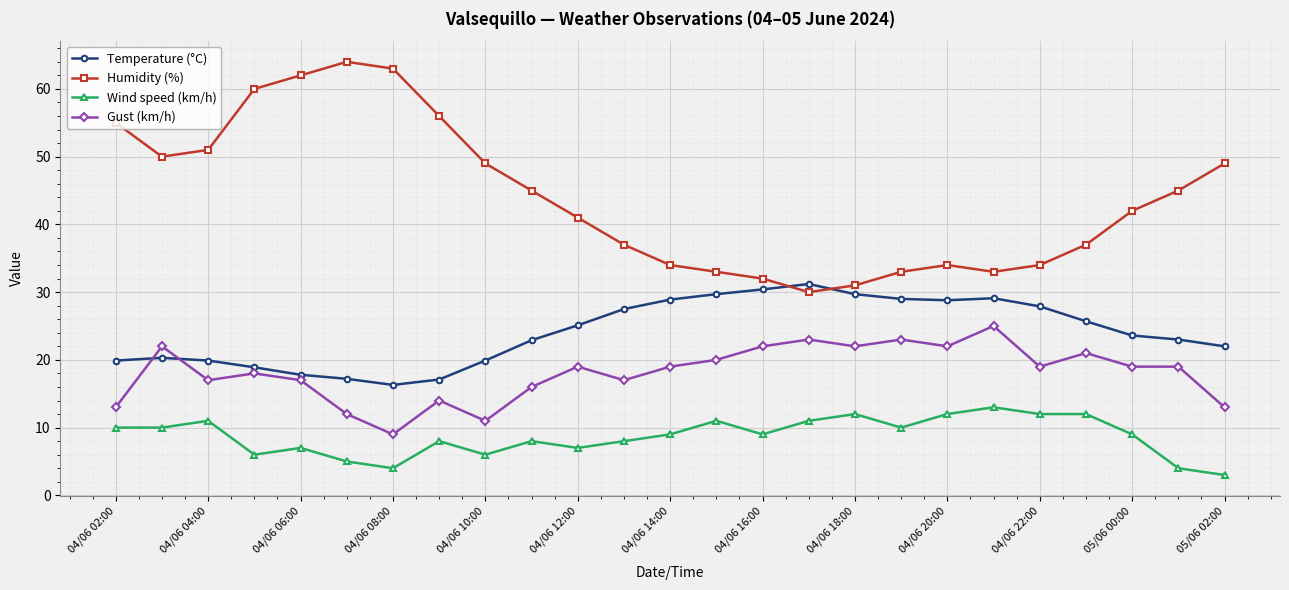

How many data points does each series have?

25